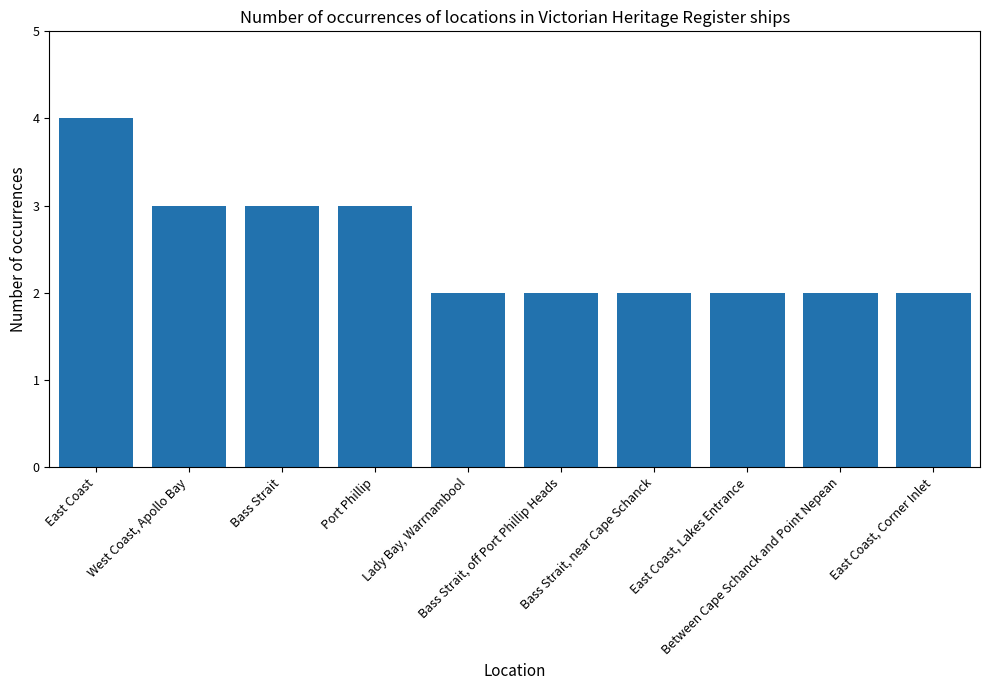

What is the sum of all values?

25